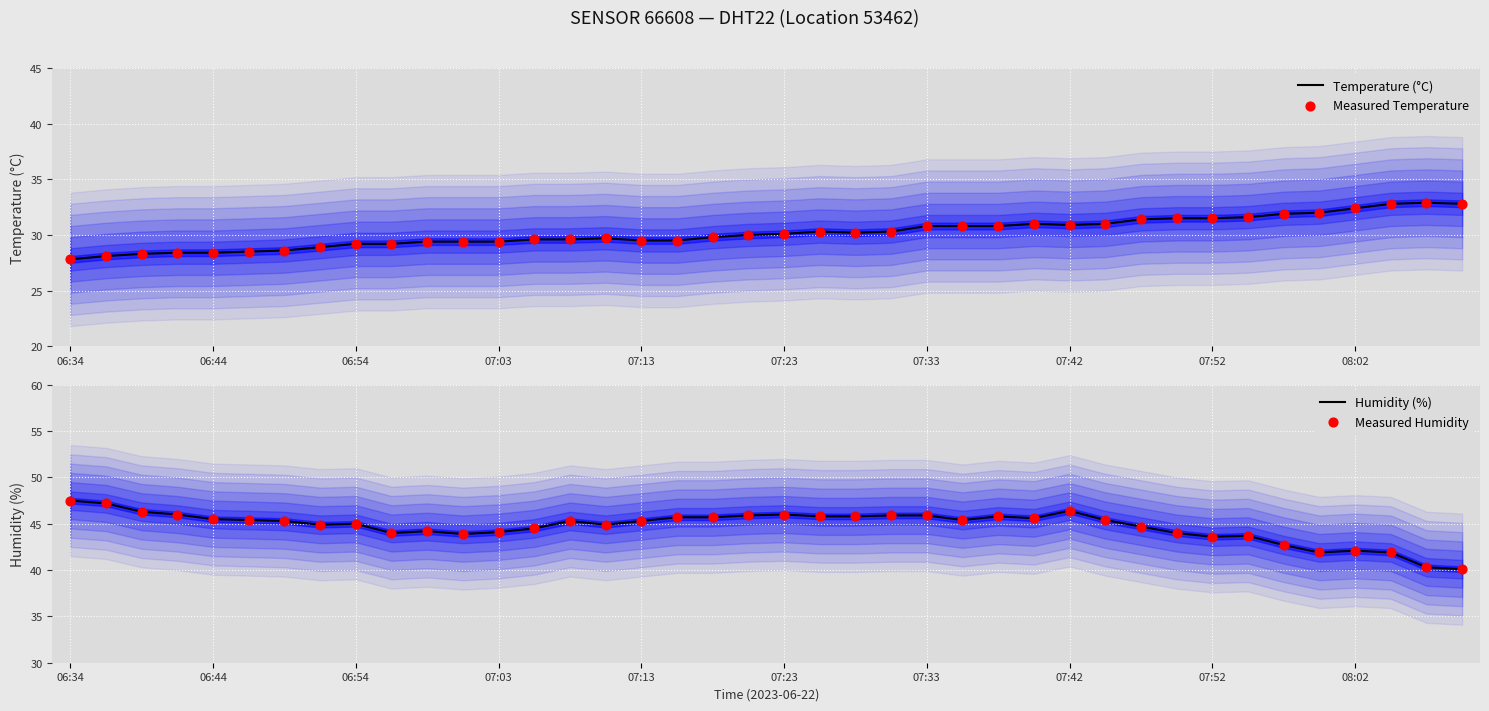

Which series contains the lowest Y value?

Temperature (°C)